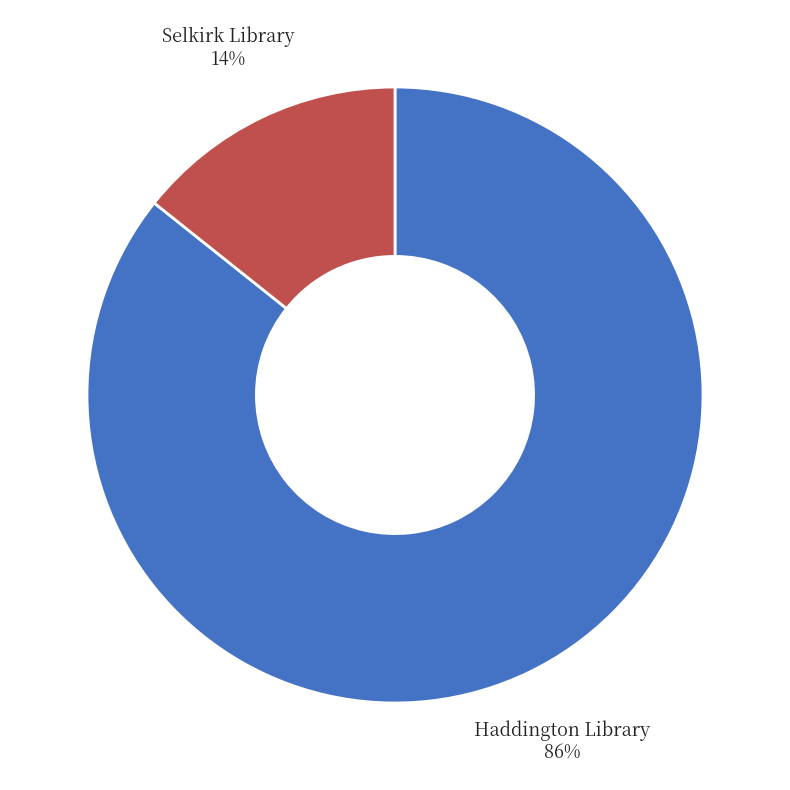

To the nearest percent, what portion does Selkirk Library represent?

14%